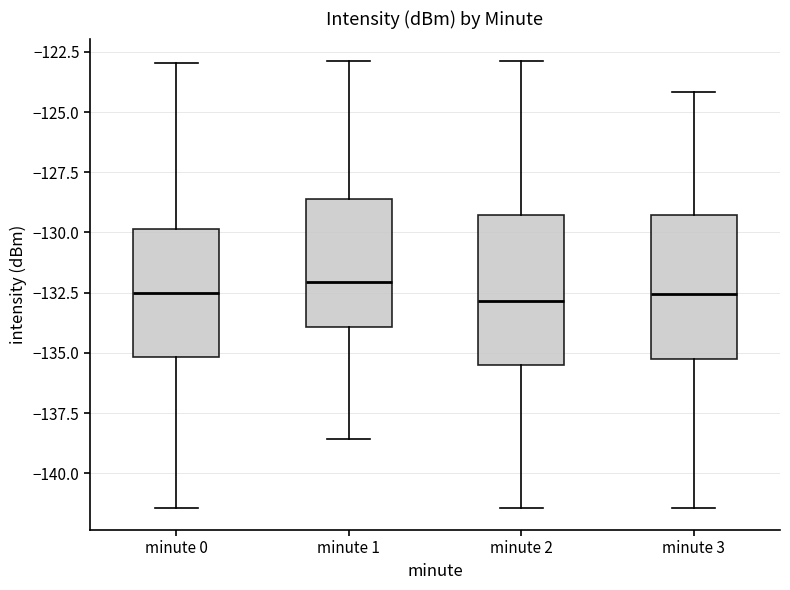

Reading left to right, read every box against the y-axis: the position of its median line, the range the box covers, and the ends of its whiskers. The values are not printed on the chart, so give them approximately, as read against the axis.

minute 0: median -132.5, box -135.0 to -130.0, whiskers -141.5 to -123.0
minute 1: median -132.0, box -134.0 to -128.5, whiskers -138.5 to -123.0
minute 2: median -133.0, box -135.5 to -129.5, whiskers -141.5 to -123.0
minute 3: median -132.5, box -135.0 to -129.5, whiskers -141.5 to -124.0